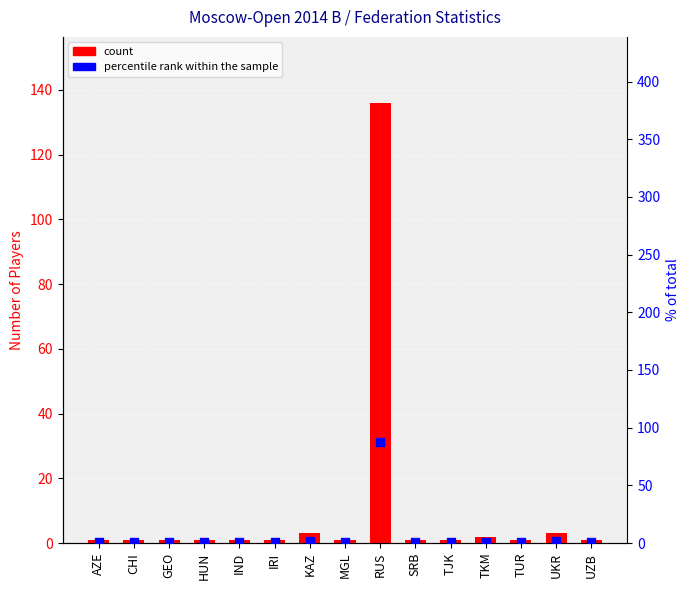

At which category is the sum across all series the highest?

RUS